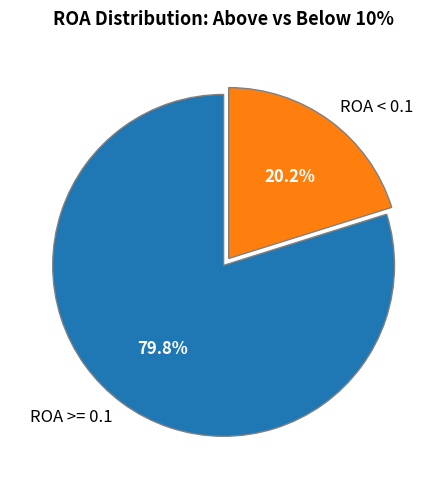

Rank the categories by value from lowest to highest.

ROA < 0.1, ROA >= 0.1